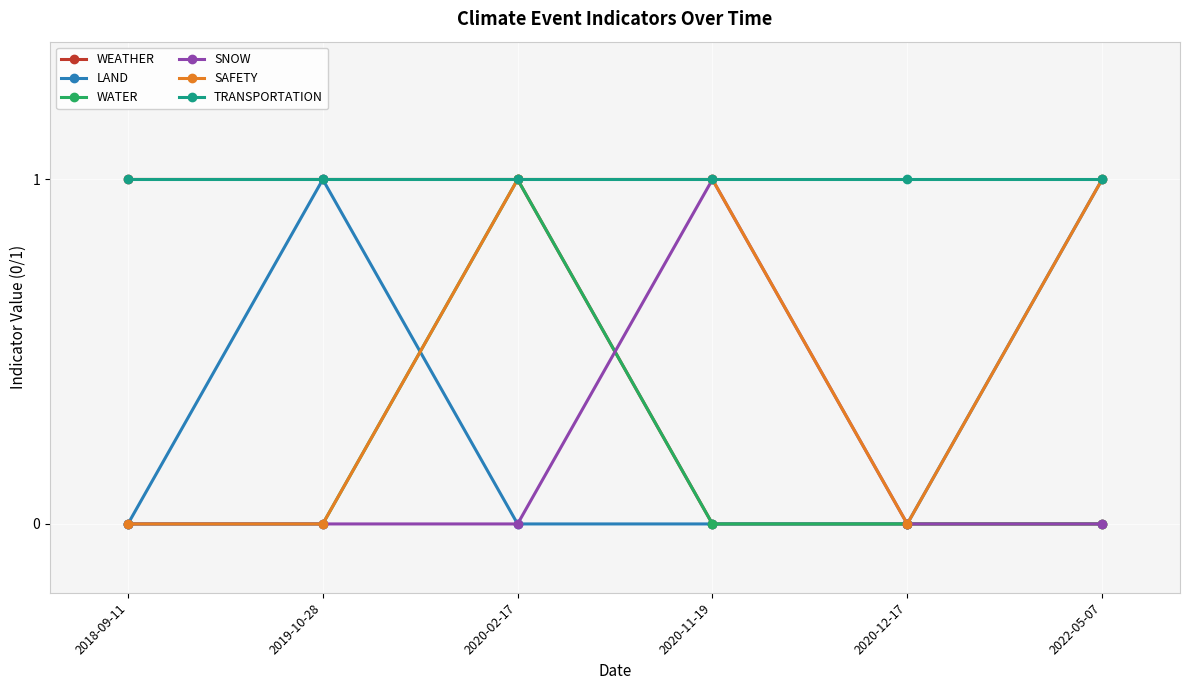

What is the label of the 2nd point from the right?

2020-12-17